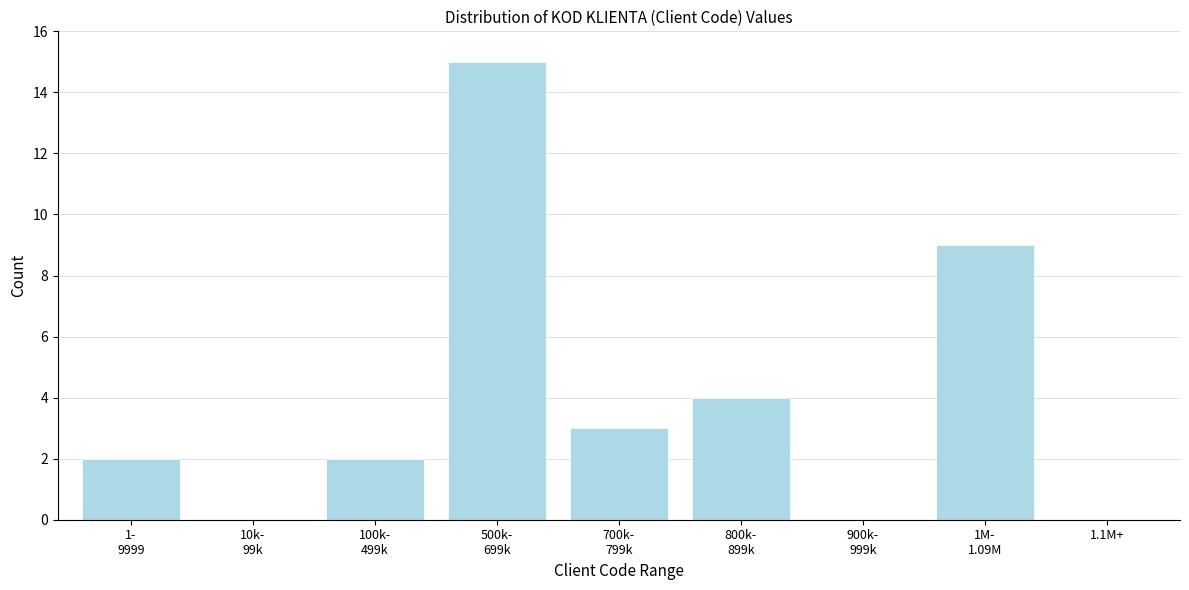

What is the sum of all values?

35